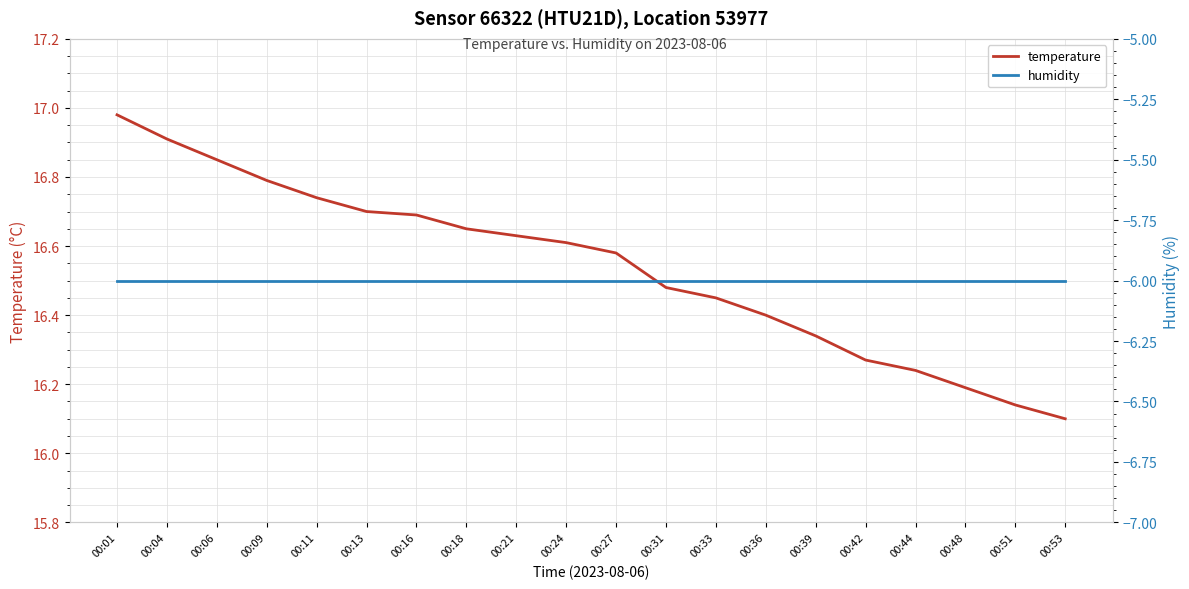

The value of temperature at 00:42 is 16.3. True or false?

True